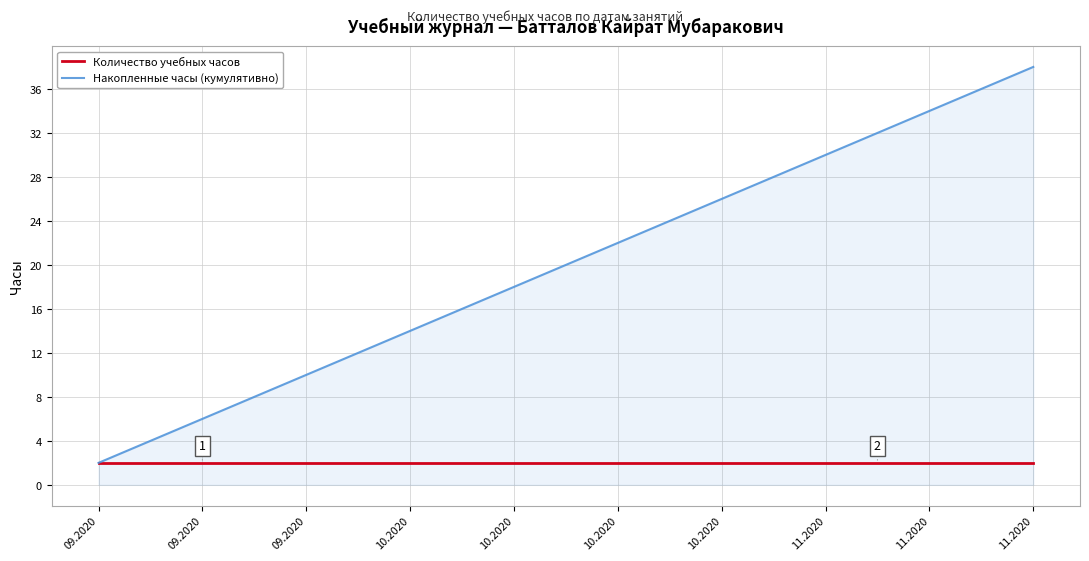

Reading right to left, transcribe all the data shown in this chart.

Количество учебных часов: 2	2	2	2	2	2	2	2	2	2	2	2	2	2	2	2	2	2	2
Накопленные часы (кумулятивно): 38	36	34	32	30	28	26	24	22	20	18	16	14	12	10	8	6	4	2